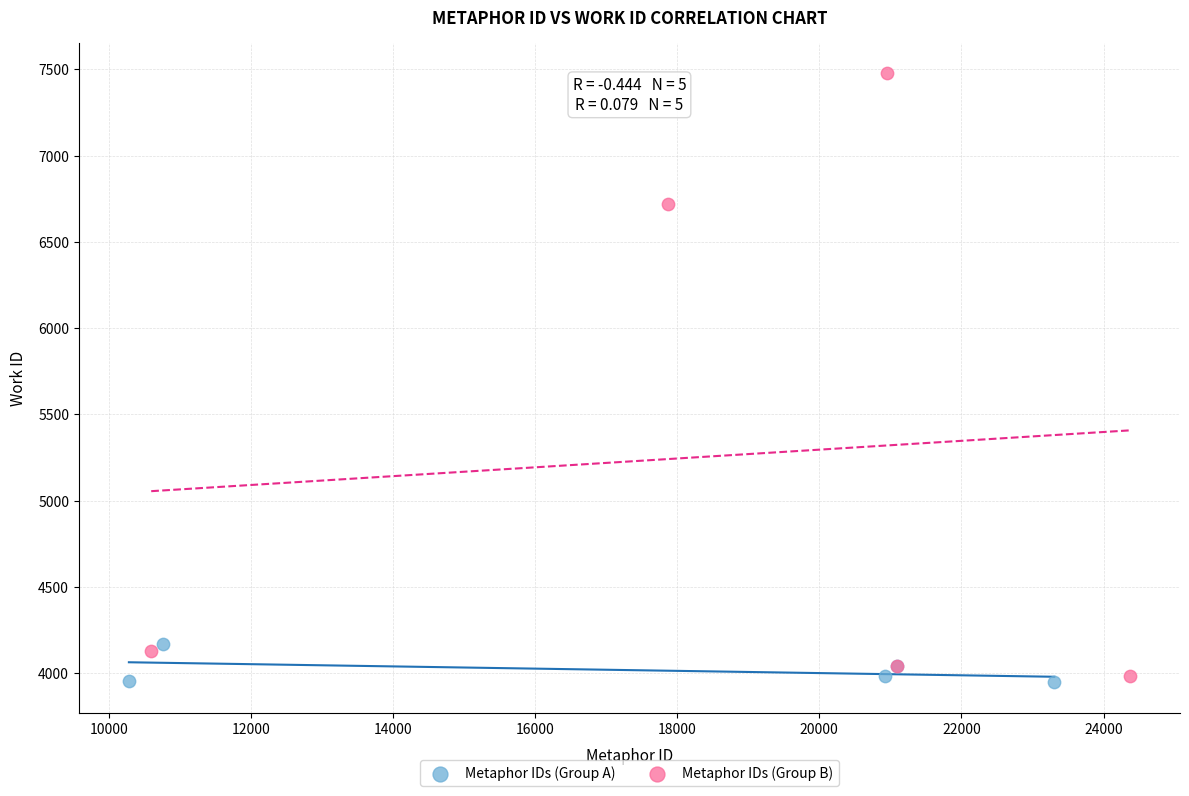

Which series has the widest spread of Y values?

Metaphor IDs (Group B)